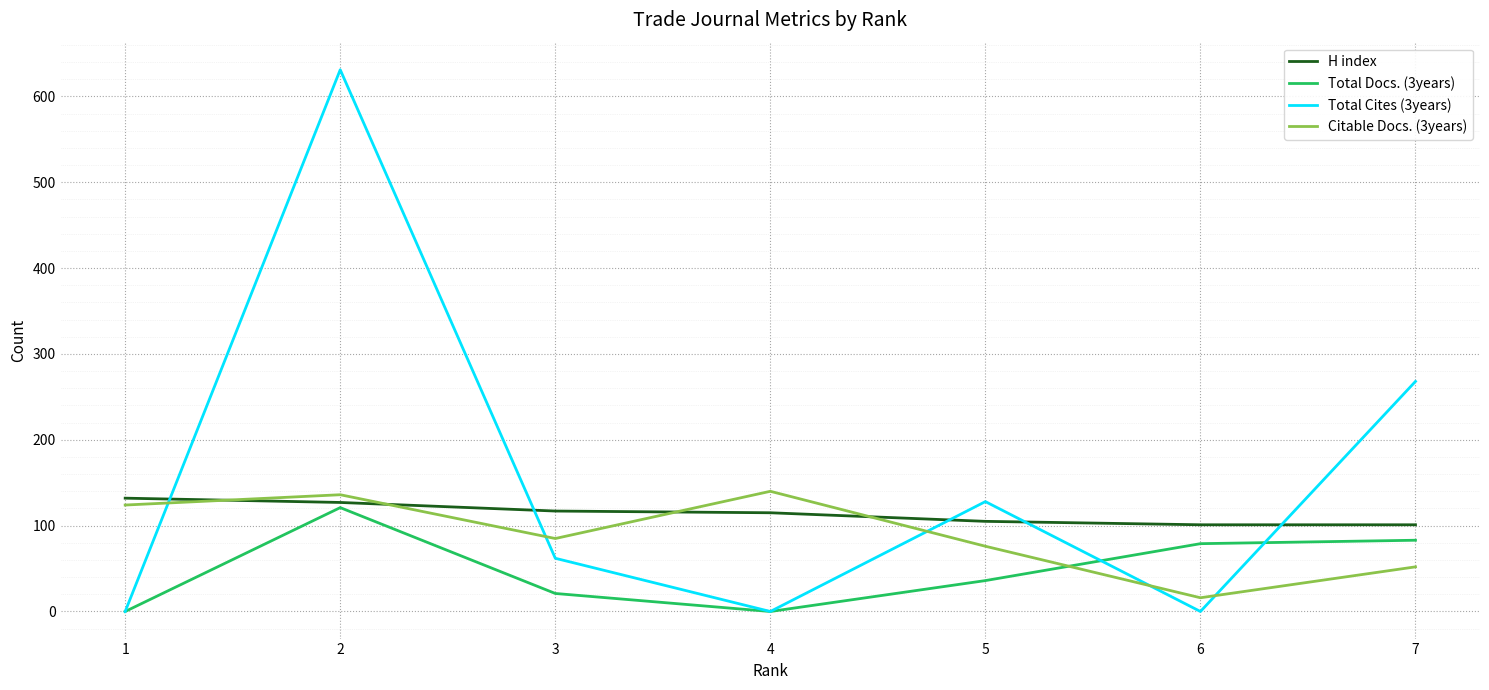

What is the maximum value shown in the chart?

631